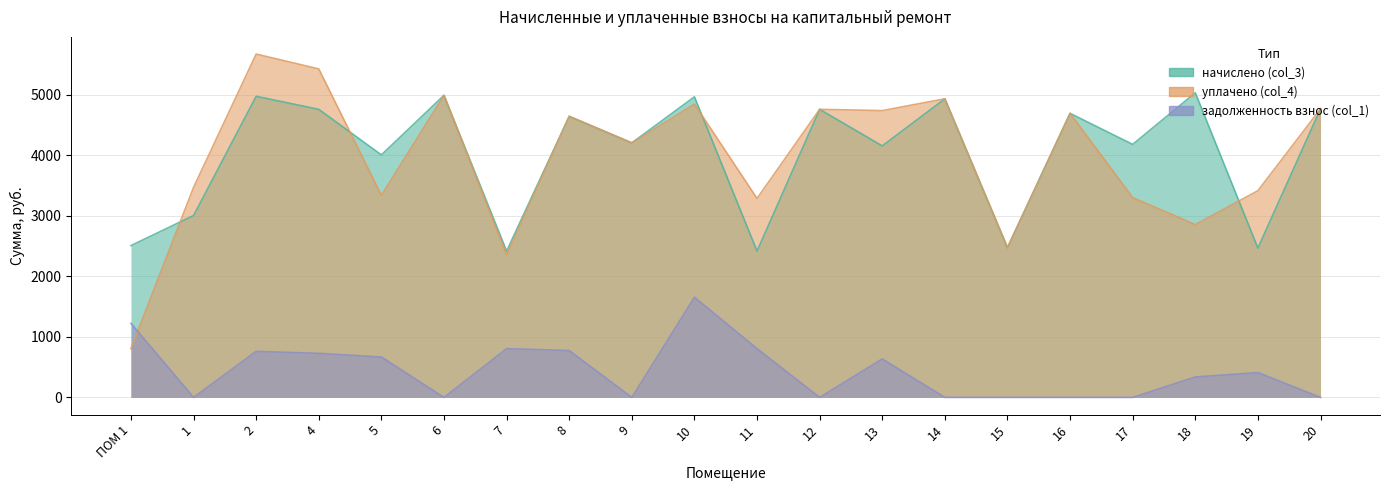

What is the approximate value of уплачено (col_4) at 11?

3288.1